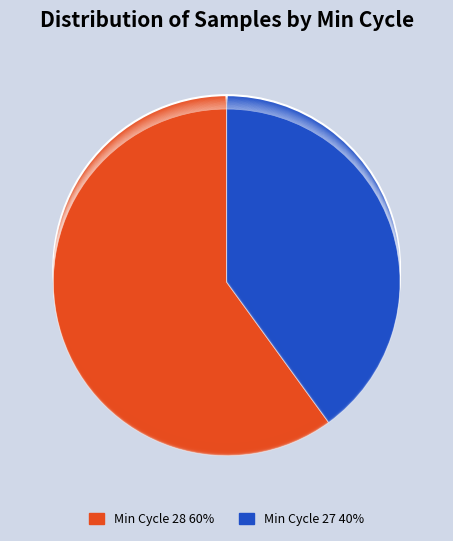

Does 27 represent more than half of the total?

No